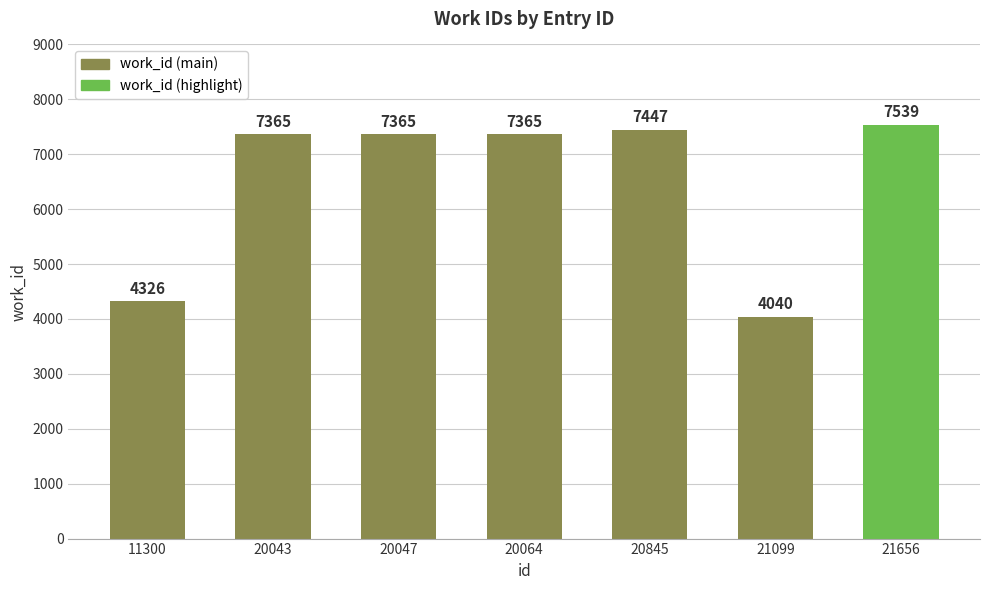

What is the value of the 5th bar from the left?

7447